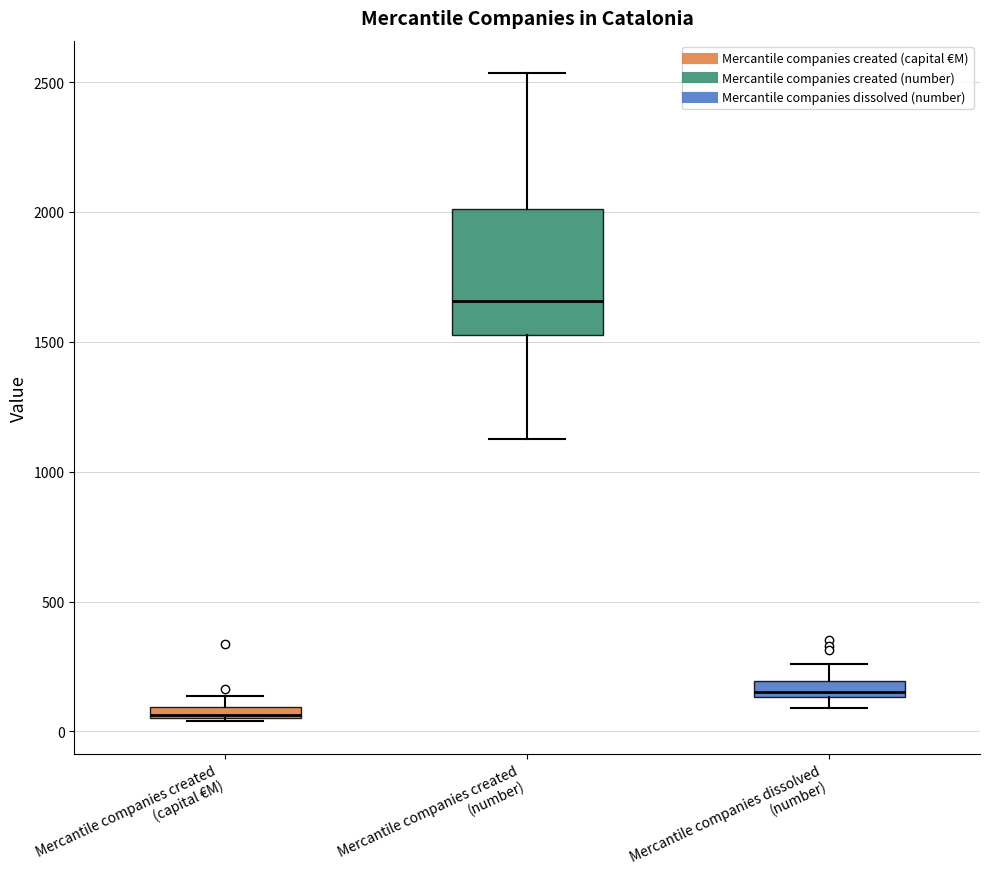

Which box is the tallest, from its lower edge to its upper edge?

Mercantile companies created (number)